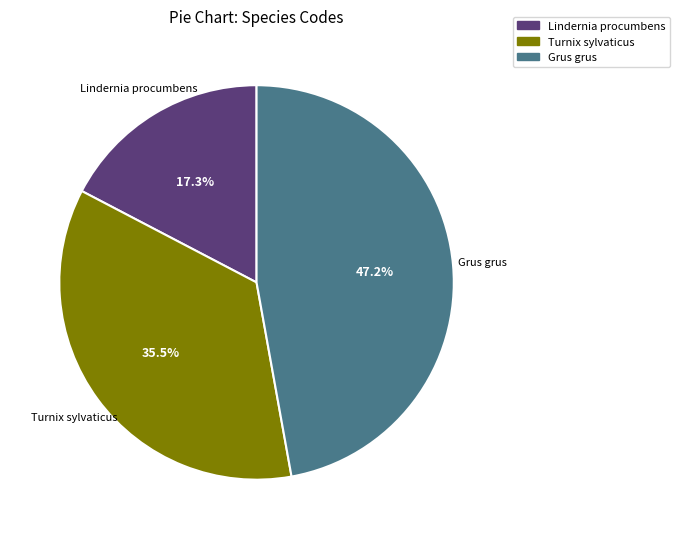

Rank the categories by value from lowest to highest.

Lindernia procumbens, Turnix sylvaticus, Grus grus